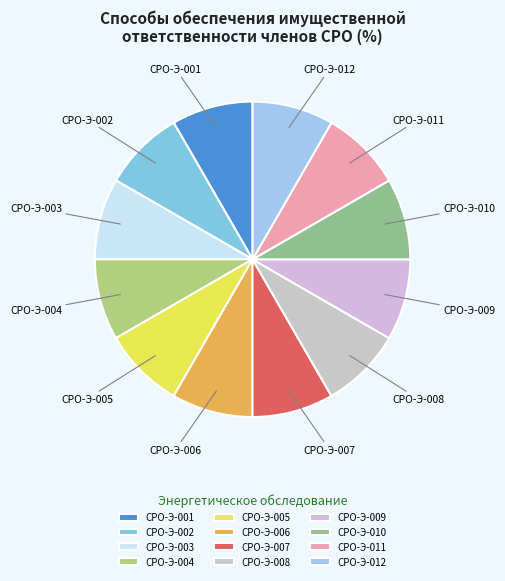

Is it true that СРО-Э-007 is 8% of the pie?

True